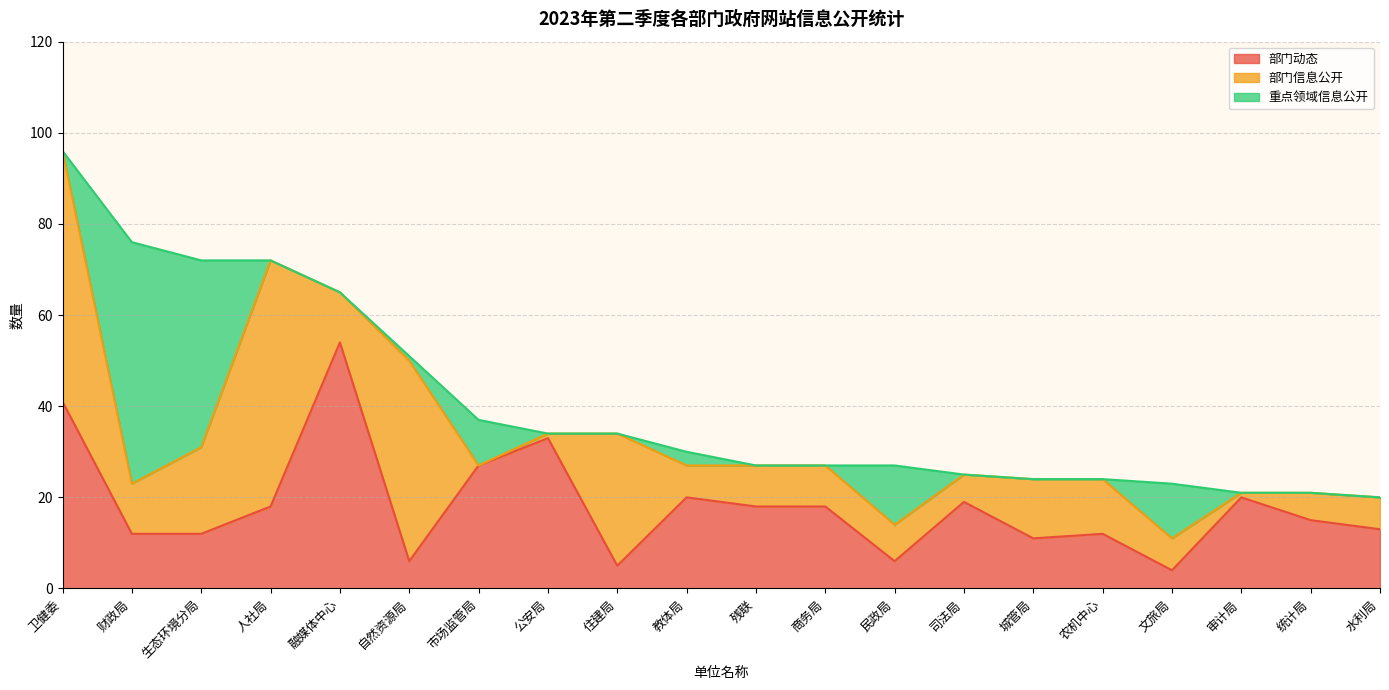

Where does the 部门动态 series first go above 18?

卫健委